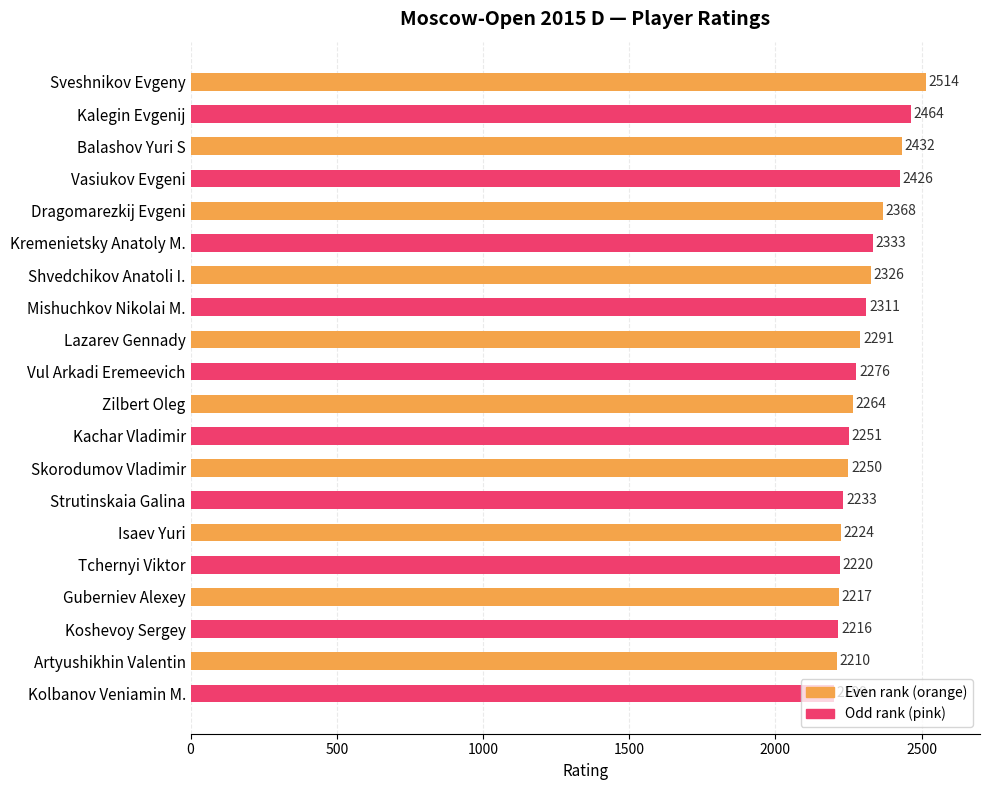

What is the sum of all values?

46025